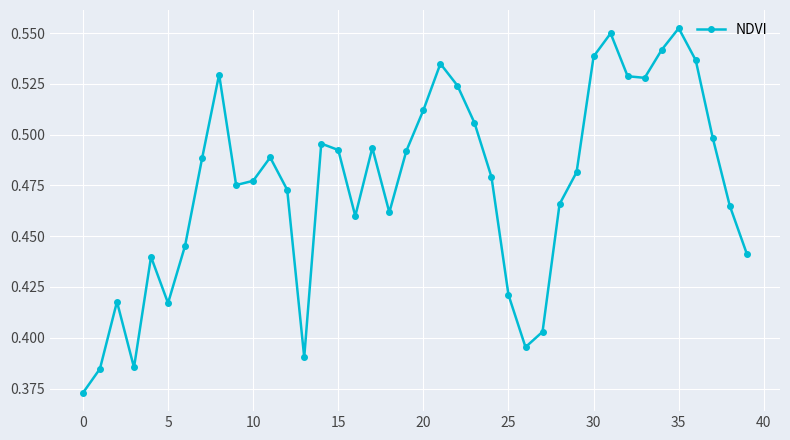

How many points are higher than both their immediate neighbors (excluding endpoints)?

9